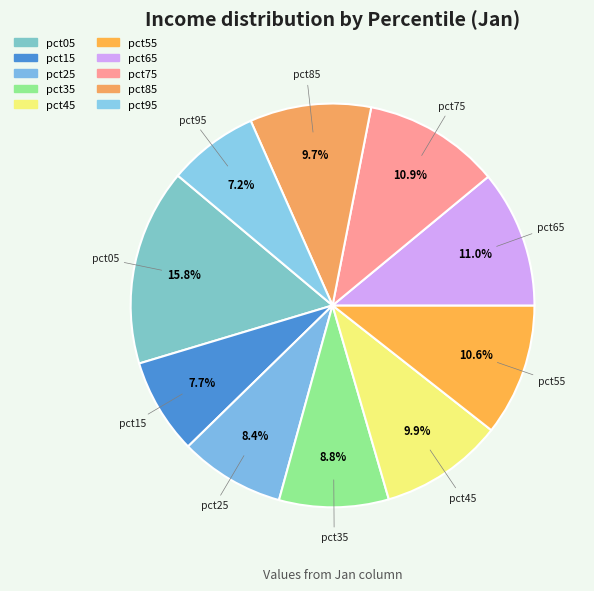

How many slices are in this pie chart?

10